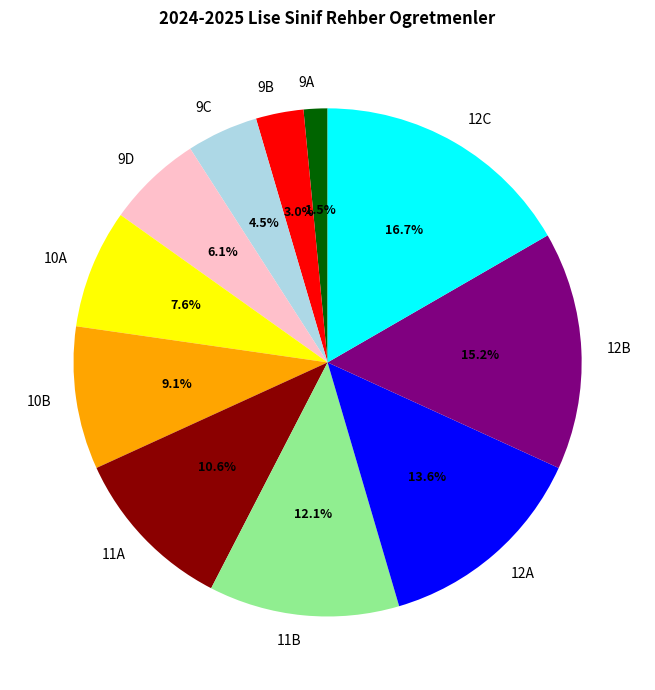

What portion of the pie excludes 11A?

89.4%